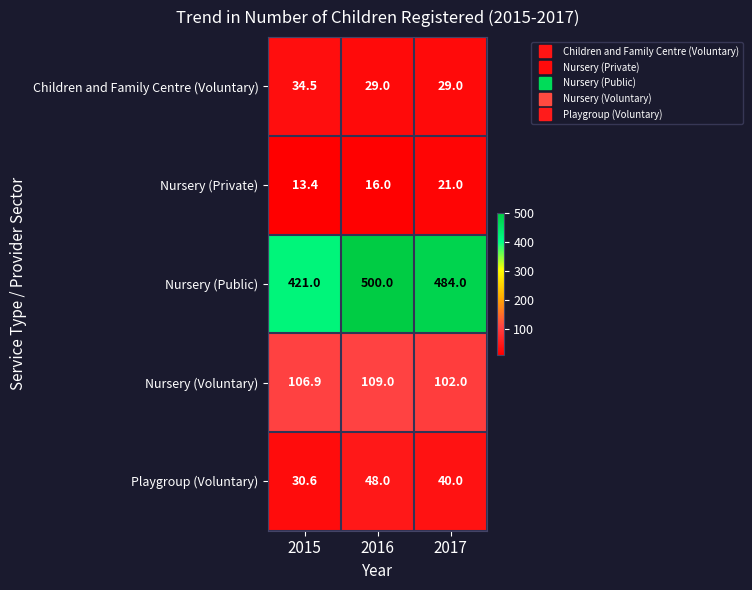

Count the number of categories in the chart.

3